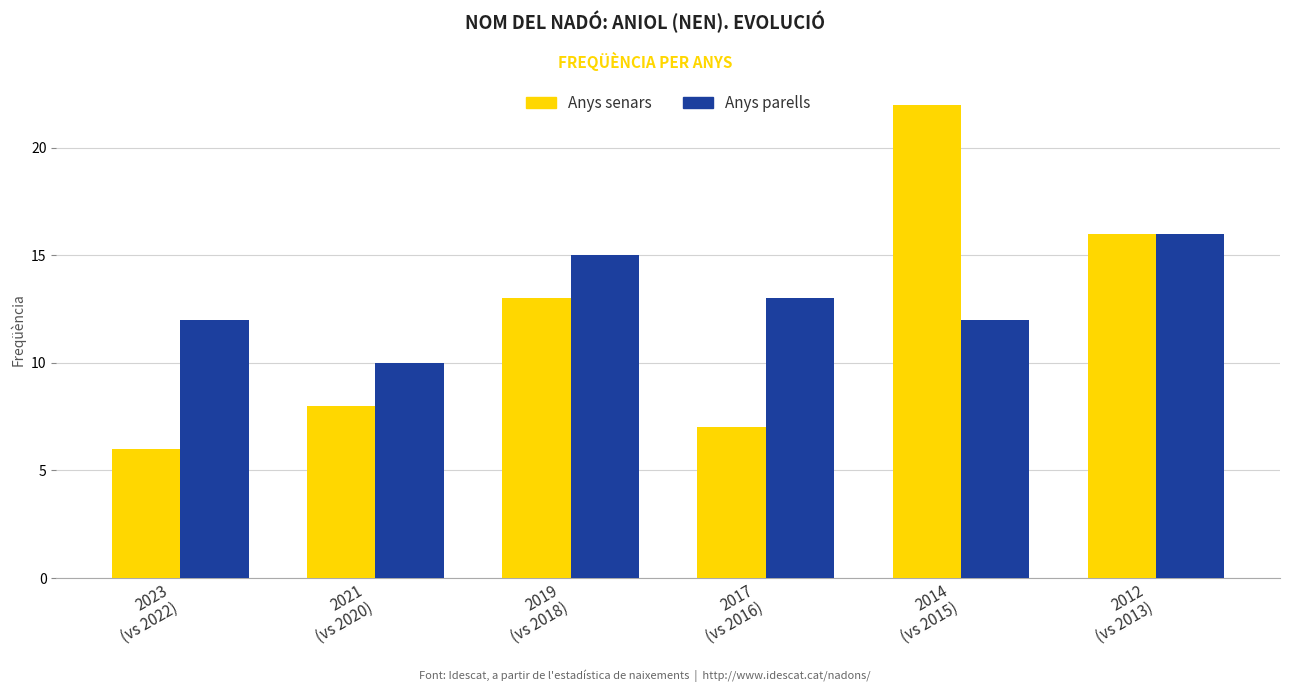

Rank the series by their average value, from highest to lowest.

Anys parells, Anys senars